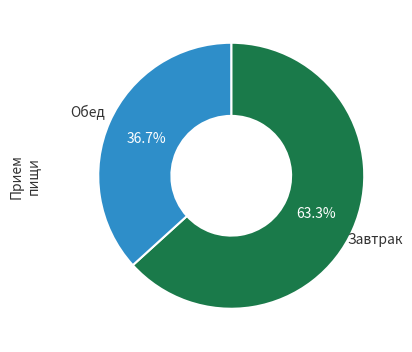

Does any single category account for the majority?

Yes